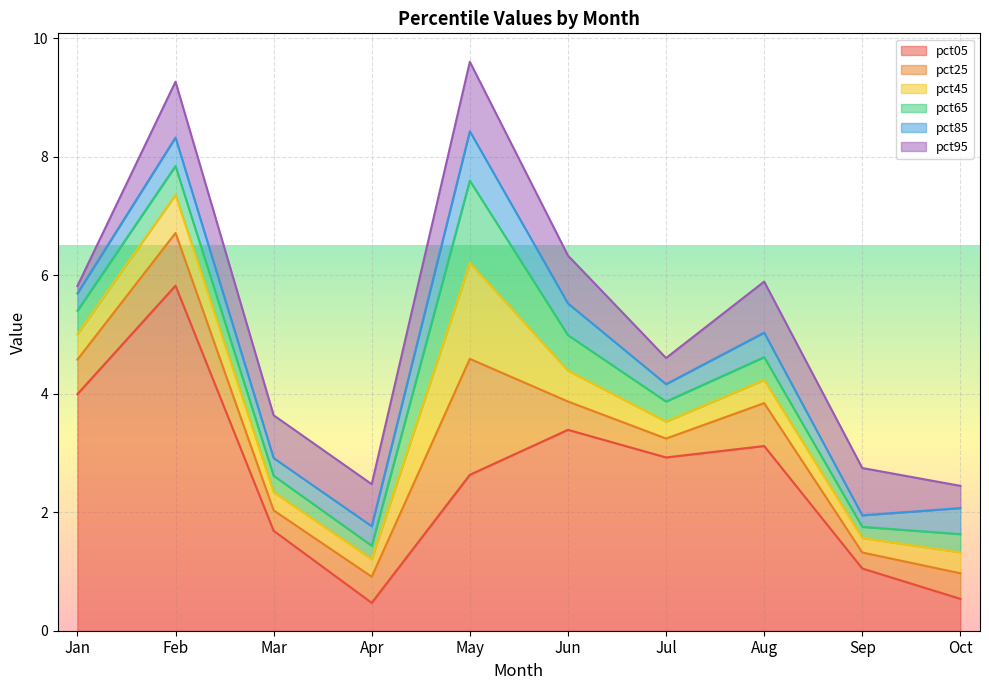

Rank the series at Oct from highest to lowest value.

pct05, pct85, pct25, pct95, pct45, pct65